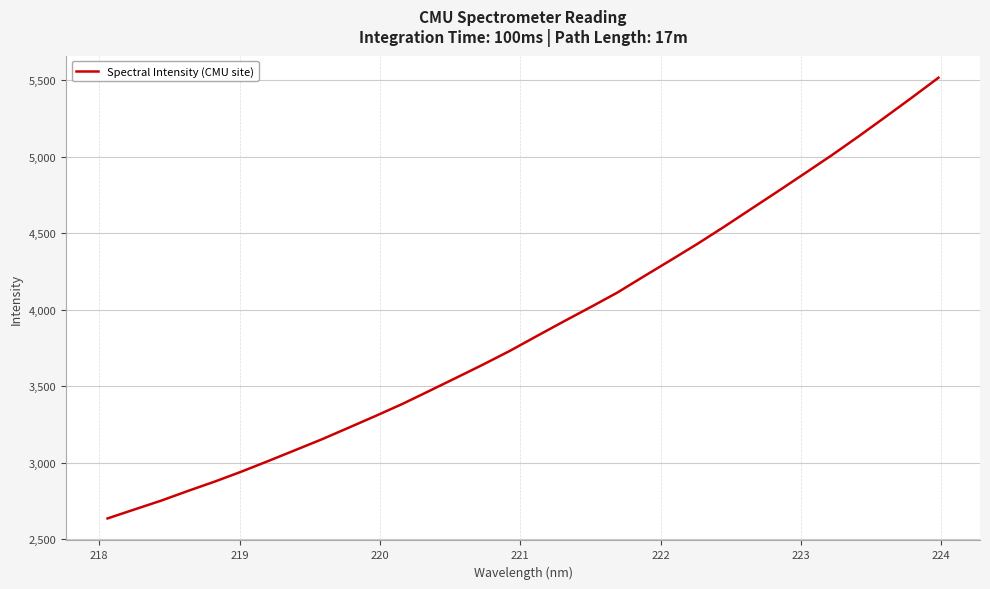

What is the difference between the maximum and minimum values?

2882.5